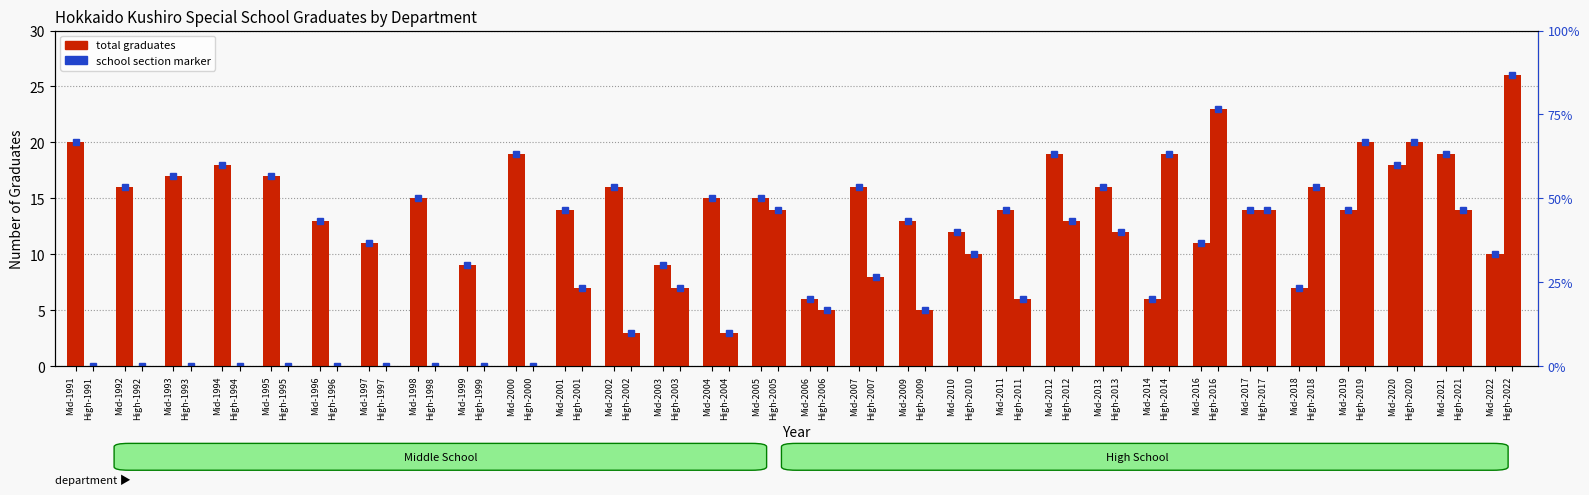

Which category has the lowest value in the middle school total series?

Mid-2006